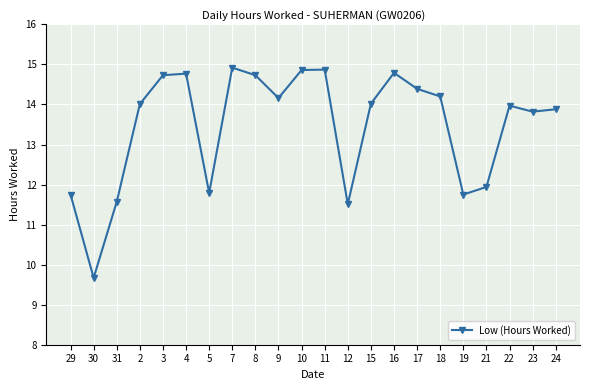

What is the change in value from 15 to 24?

-0.1